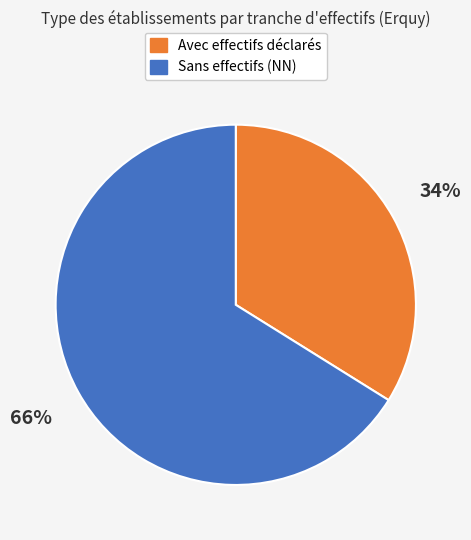

Is there a majority slice in this chart?

Yes